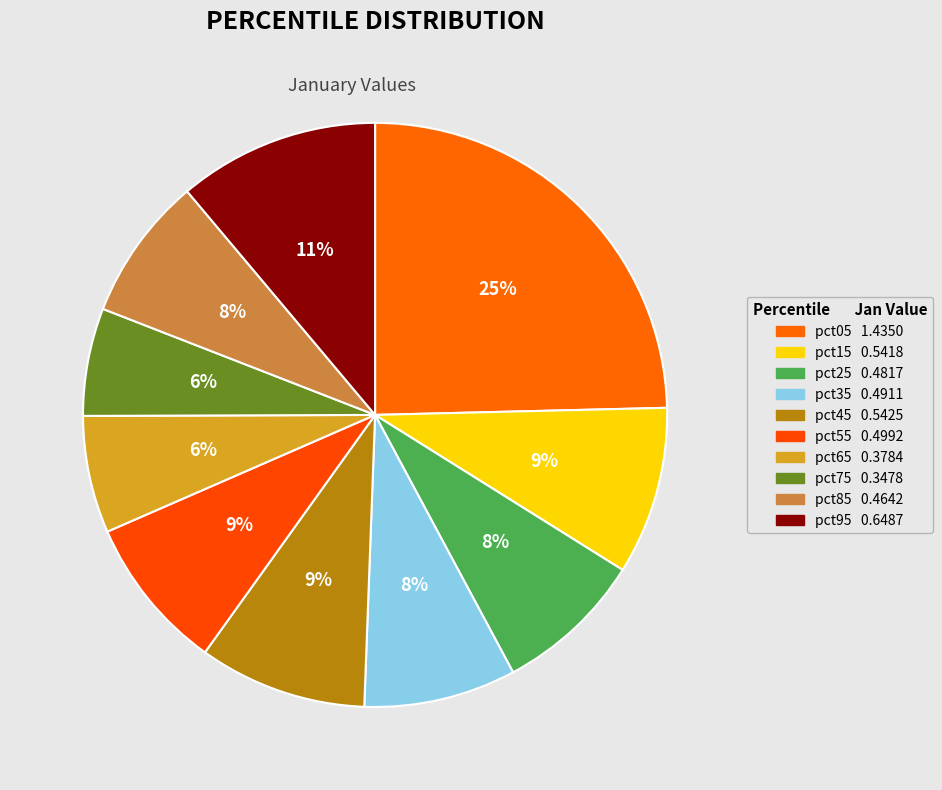

How many slices are in this pie chart?

10